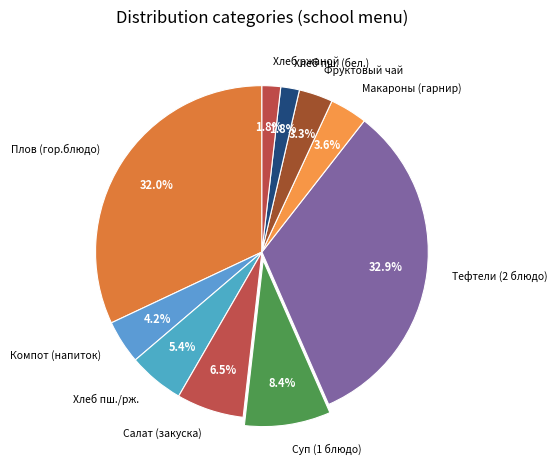

Between Плов (гор.блюдо) and Тефтели (2 блюдо), which is larger?

Тефтели (2 блюдо)